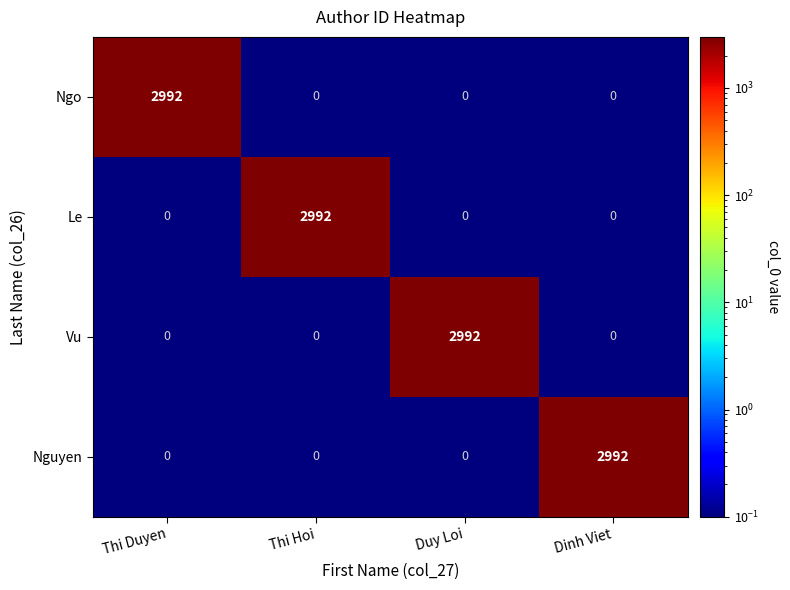

What is the spread (max minus min) of values at Dinh Viet?

2992